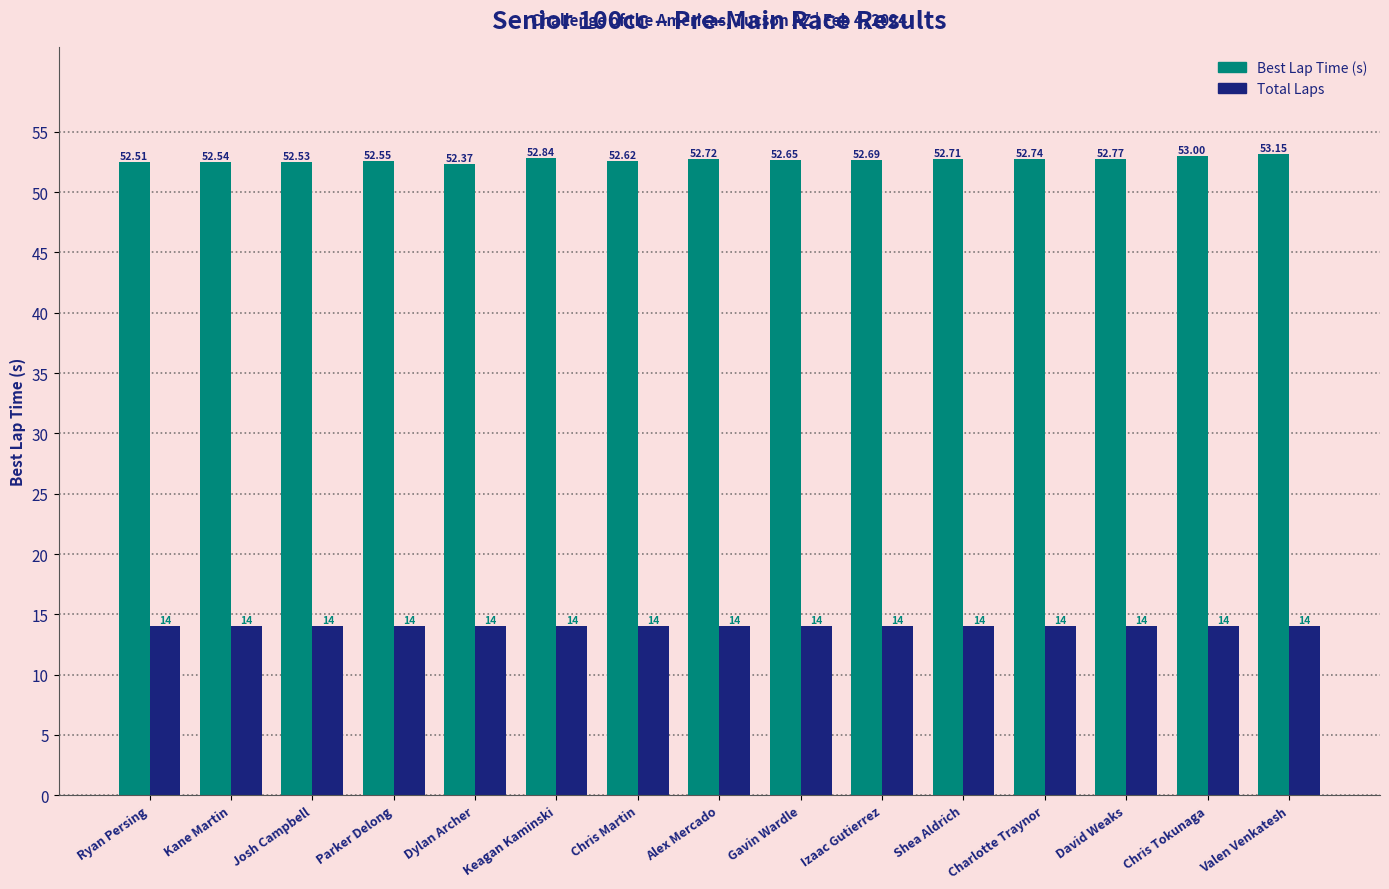

The value of Total Laps at Valen Venkatesh is 5.7. True or false?

False